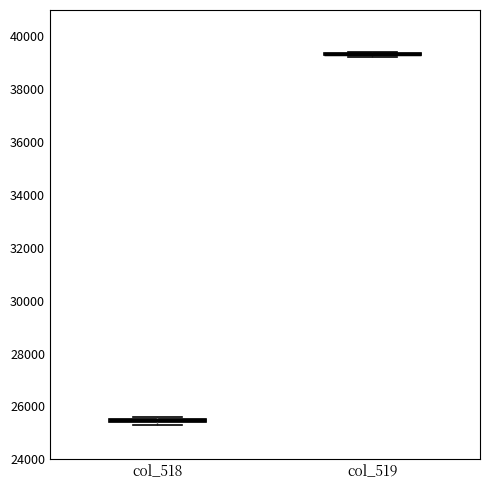

Where is the upper edge of the box for col_518 on the y-axis? The values are not printed on the chart, so give them approximately, as read against the axis.

25600